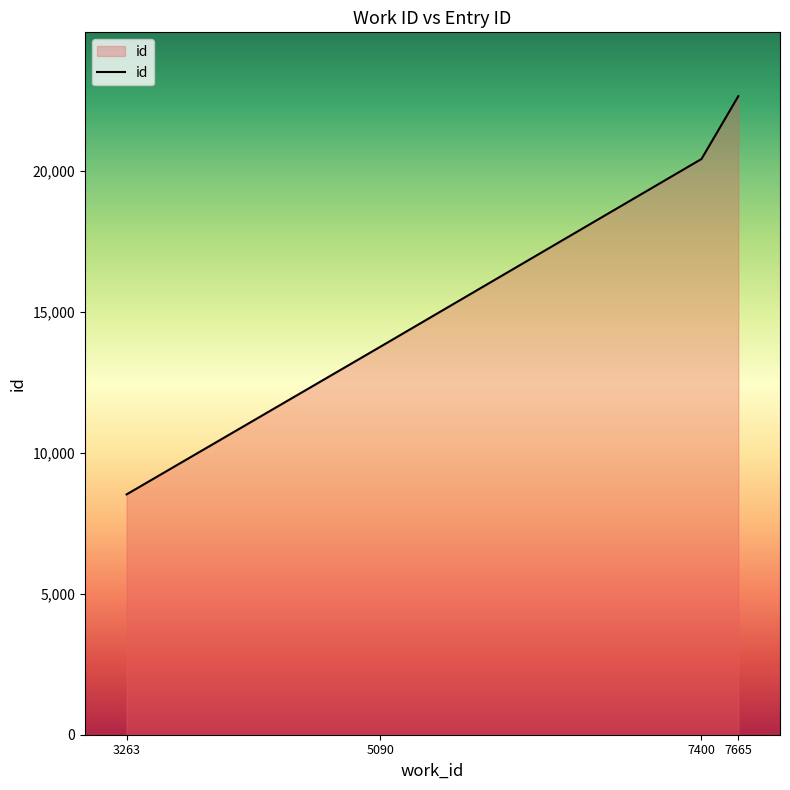

Where is the data nearest to the value 15580?

5090